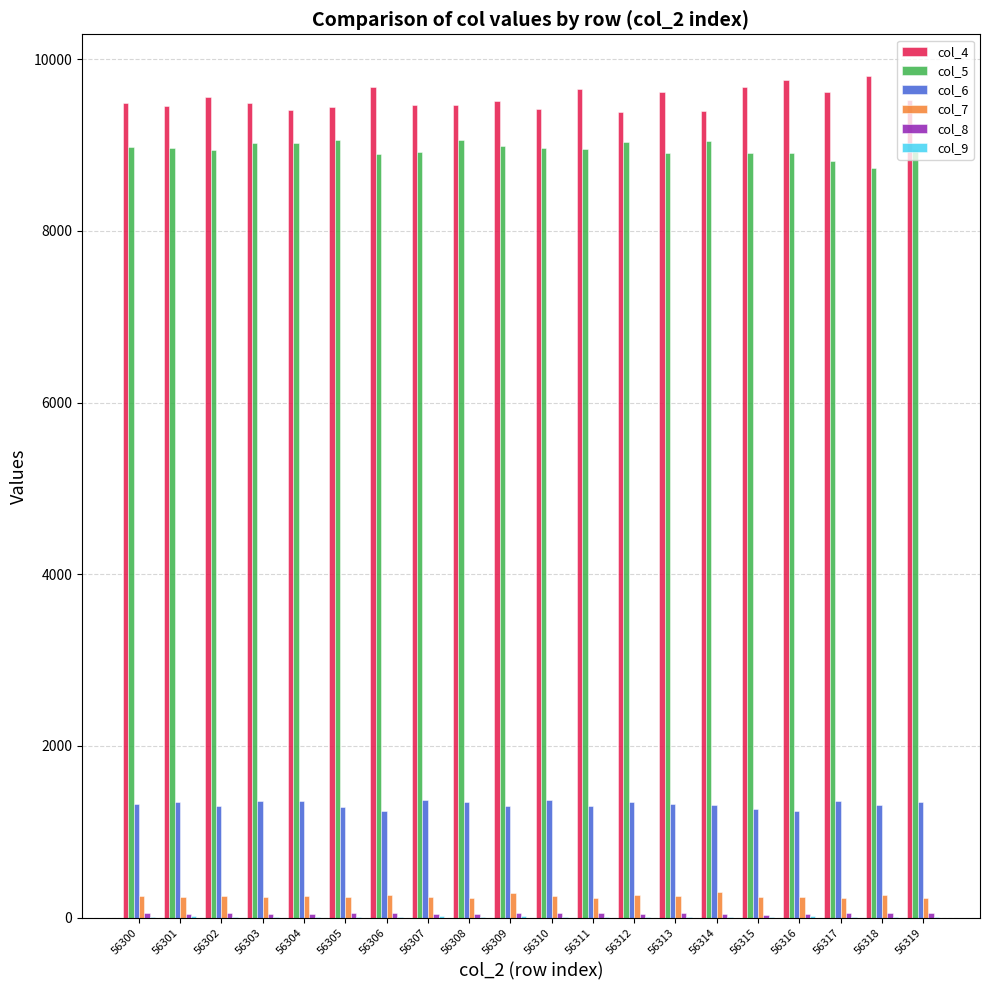

Which series has the largest total across all categories?

col_4